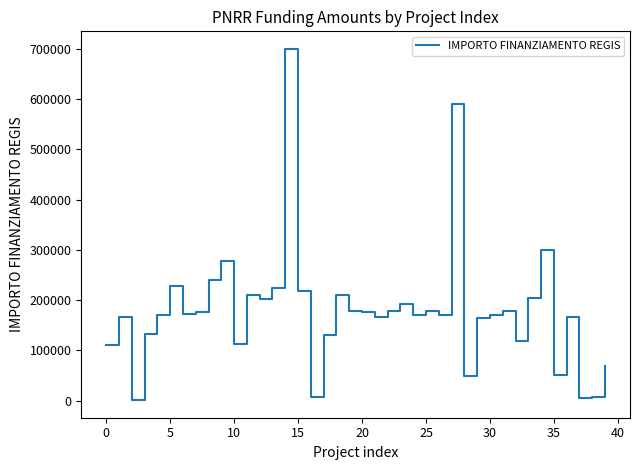

Is this an area chart (filled region under the line)?

No